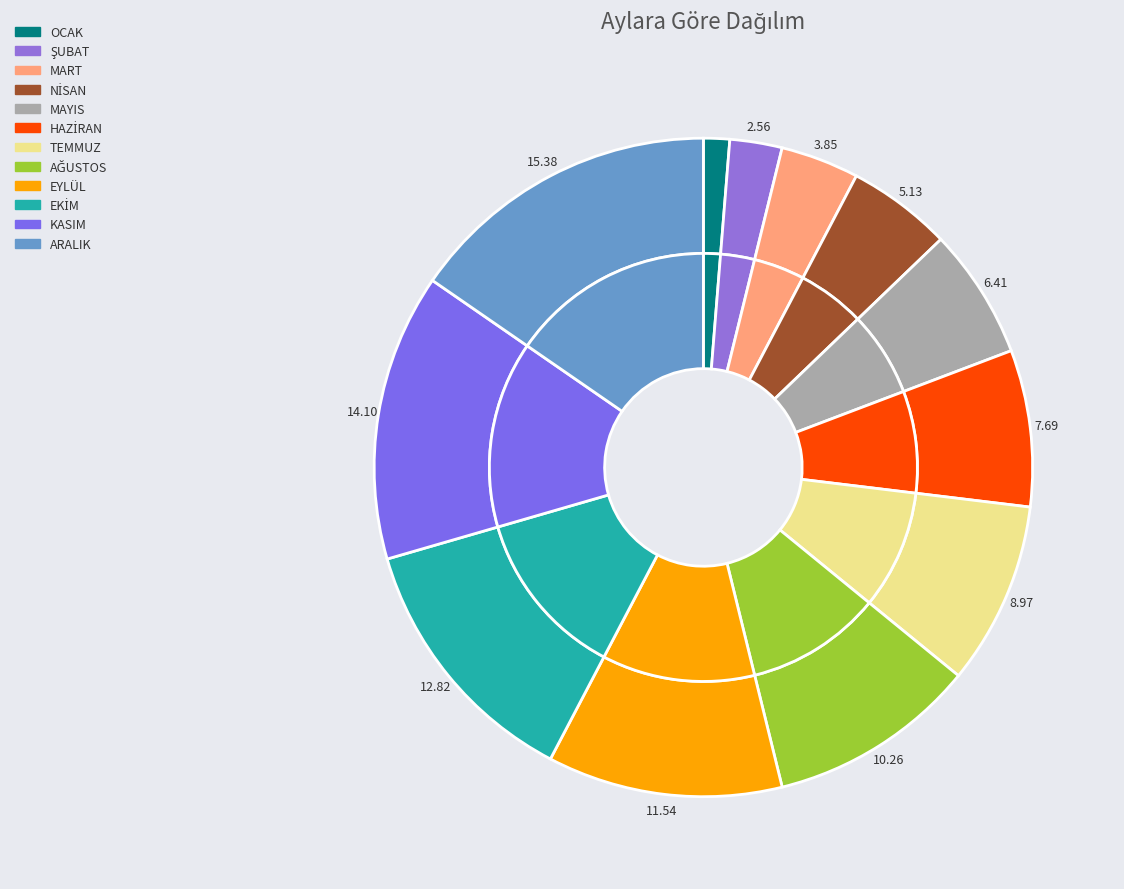

True or false: NİSAN accounts for 14% of the total.

False